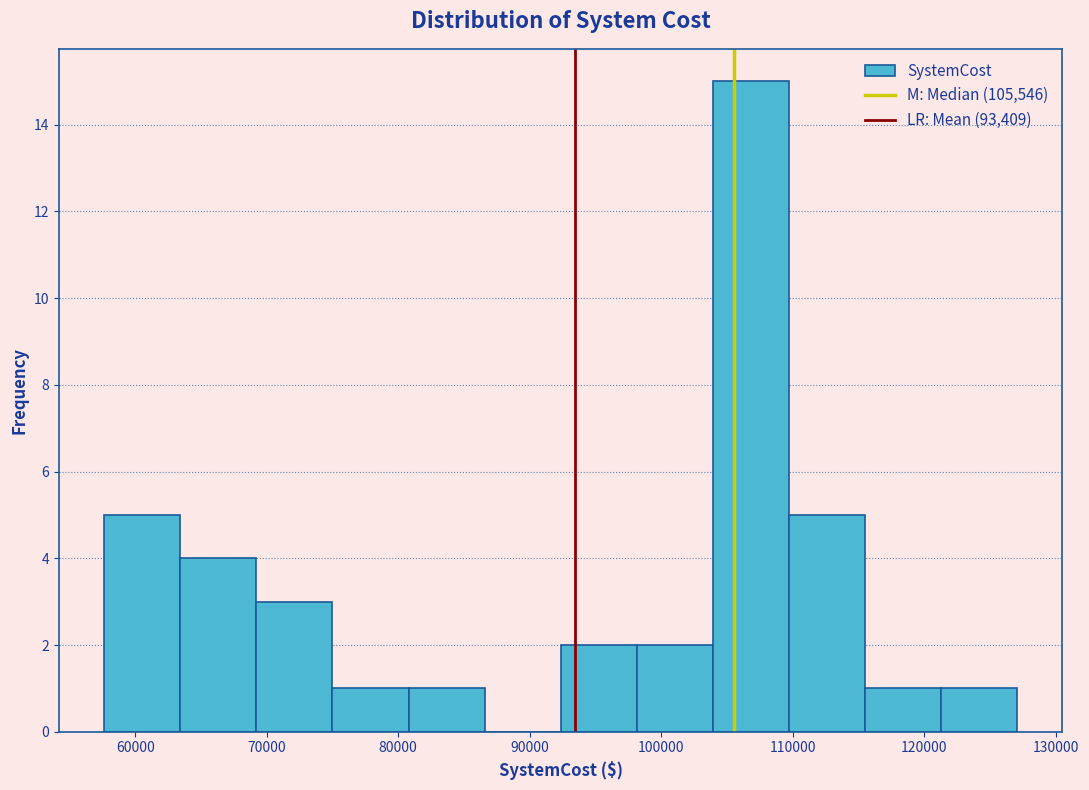

Over which range of the x-axis is the bar tallest?

104000 to 110000